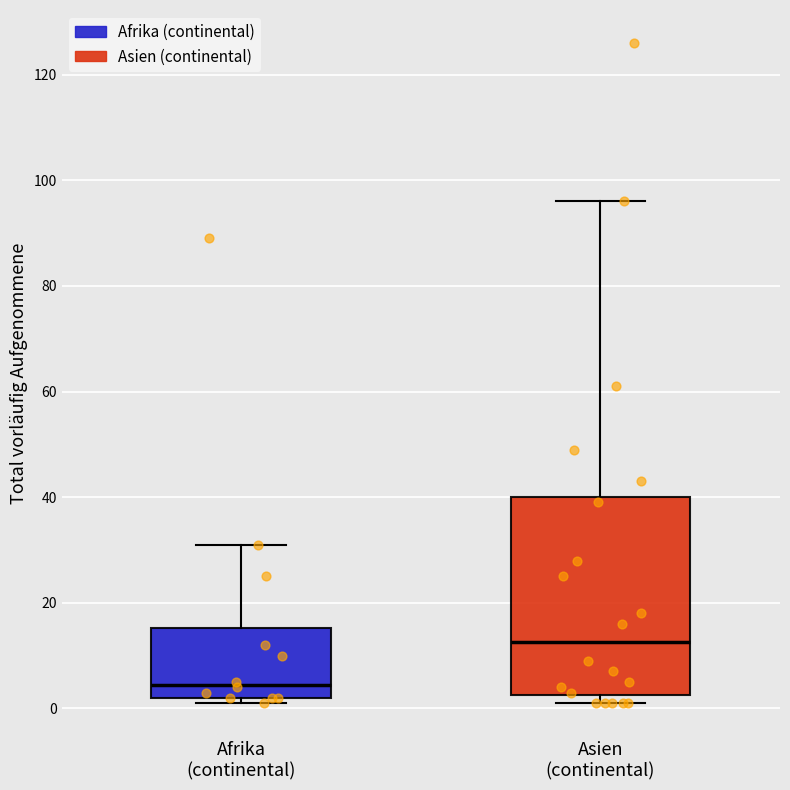

Which box has the highest median line?

Asien (continental)